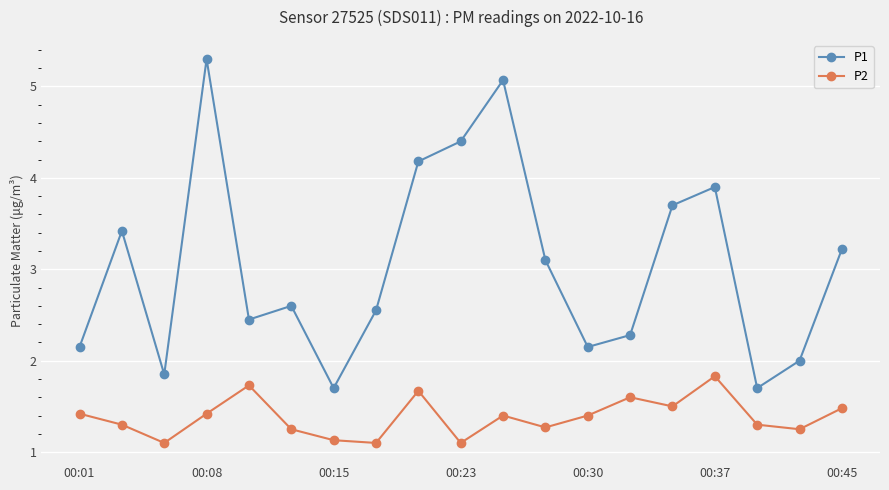

What is the value of the P2 point at the 12th from the left?

1.3